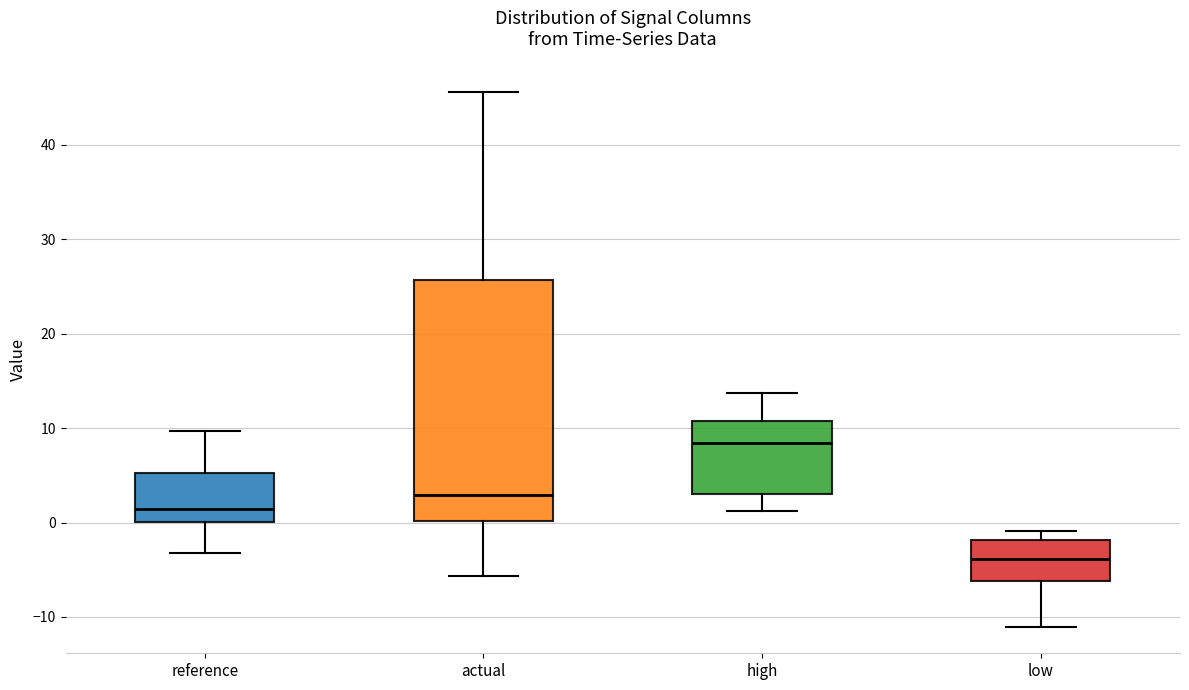

Reading left to right, transcribe this box plot: for each box, give where its median line is, the range the box spans, and where its two whiskers end, as read against the y-axis. The values are not printed on the chart, so give them approximately, as read against the axis.

reference: median 1, box 0 to 5, whiskers -3 to 10
actual: median 3, box 0 to 26, whiskers -6 to 46
high: median 8, box 3 to 11, whiskers 1 to 14
low: median -4, box -6 to -2, whiskers -11 to -1